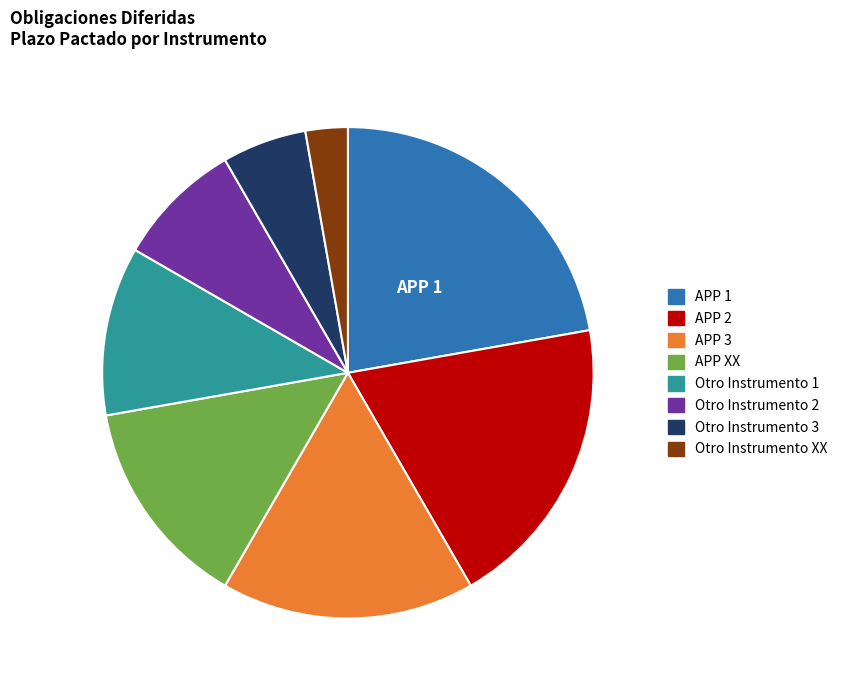

Approximately how many times larger is the value at APP 1 compared to APP XX?

1.6